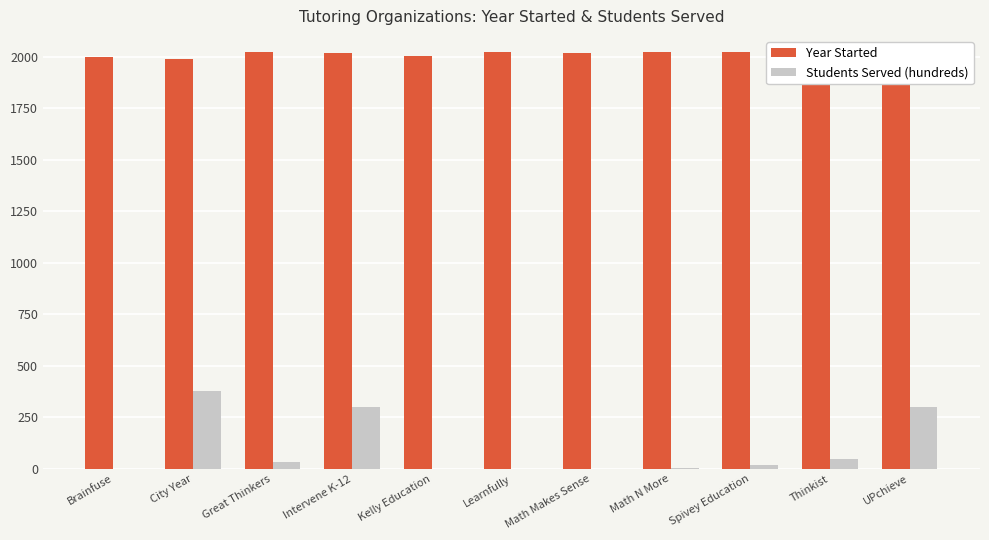

Between City Year and Thinkist, which series saw the biggest shift?

Students Served (hundreds)